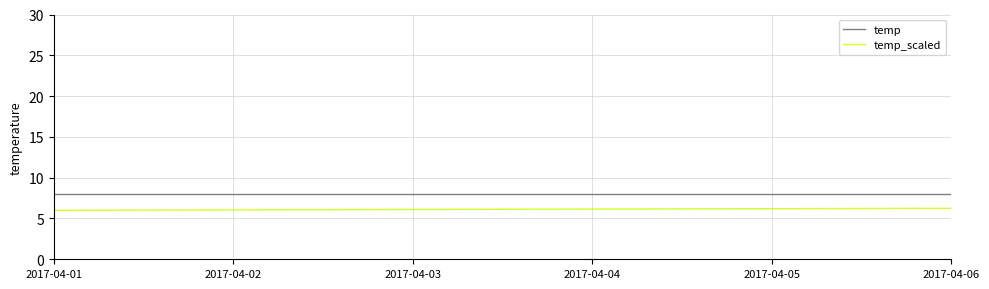

What are all the series names shown in the legend?

temp, temp_scaled